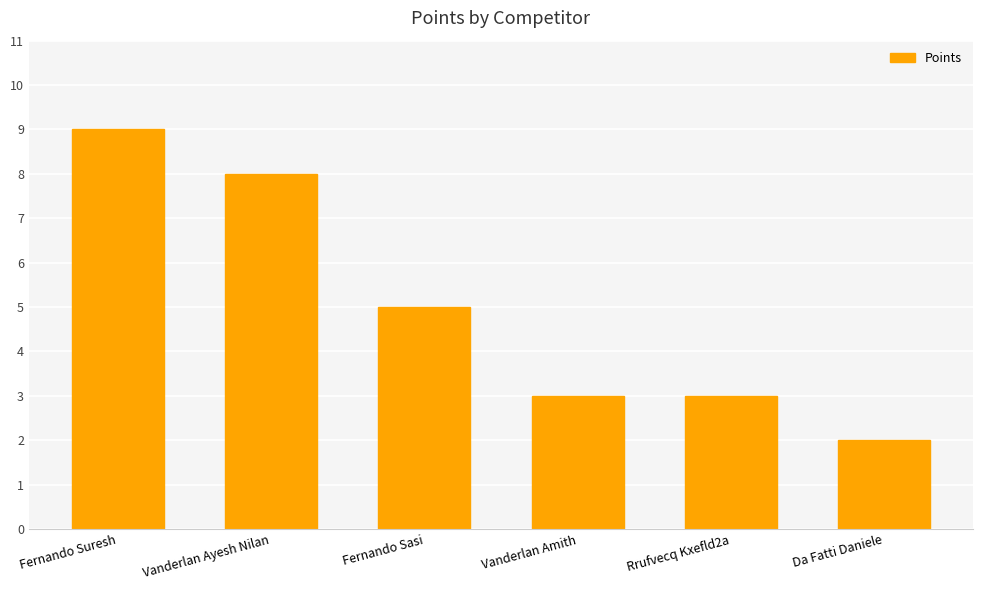

Is it true that the value at Vanderlan Ayesh Nilan is 8?

True